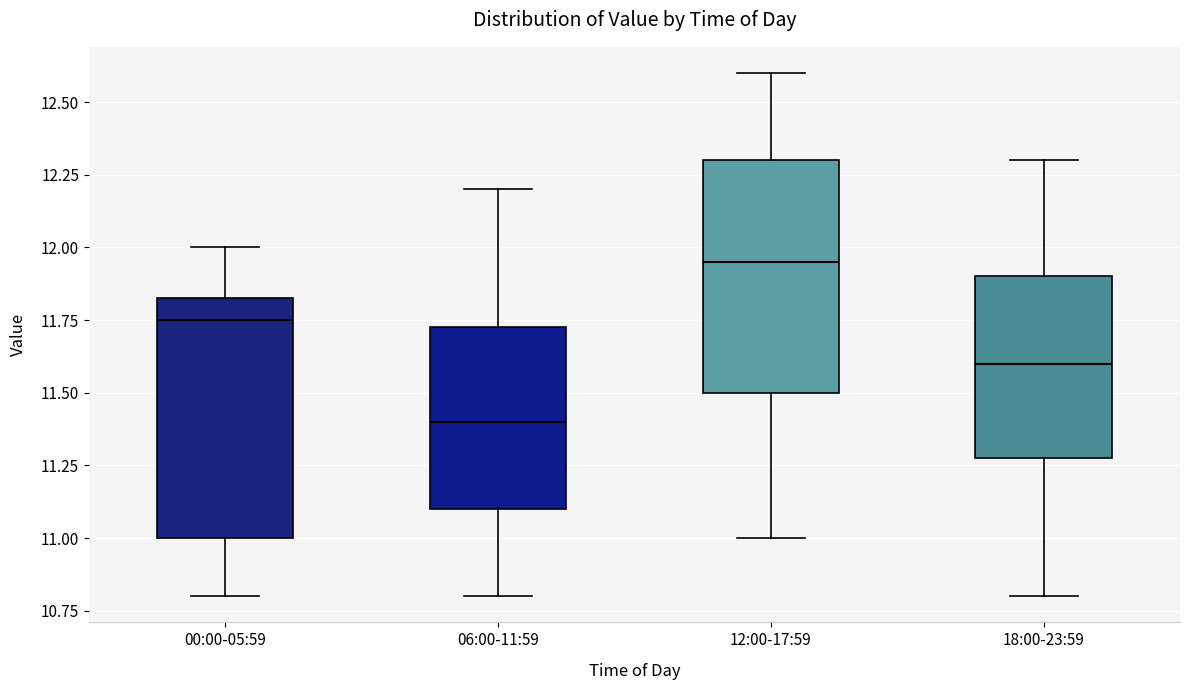

Reading left to right, transcribe this box plot: for each box, give where its median line is, the range the box spans, and where its two whiskers end, as read against the y-axis. The values are not printed on the chart, so give them approximately, as read against the axis.

00:00-05:59: median 11.75, box 11.00 to 11.85, whiskers 10.80 to 12.00
06:00-11:59: median 11.40, box 11.10 to 11.75, whiskers 10.80 to 12.20
12:00-17:59: median 11.95, box 11.50 to 12.30, whiskers 11.00 to 12.60
18:00-23:59: median 11.60, box 11.30 to 11.90, whiskers 10.80 to 12.30